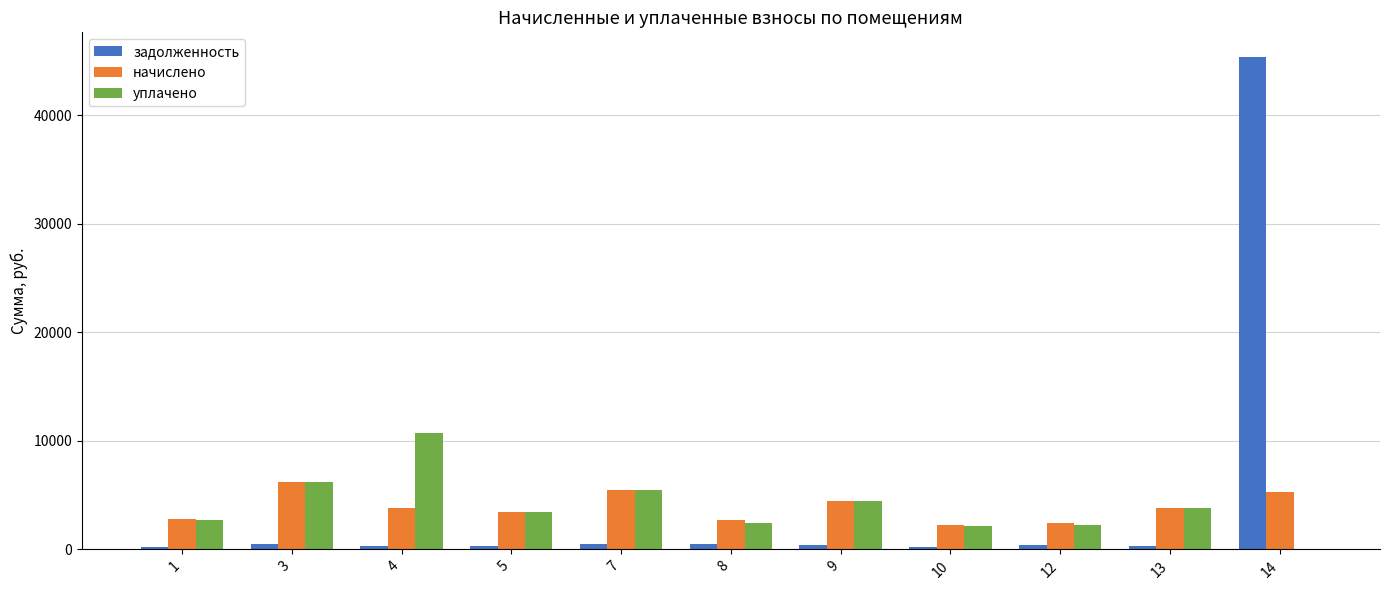

Between 9 and 14, which series saw the biggest shift?

задолженность